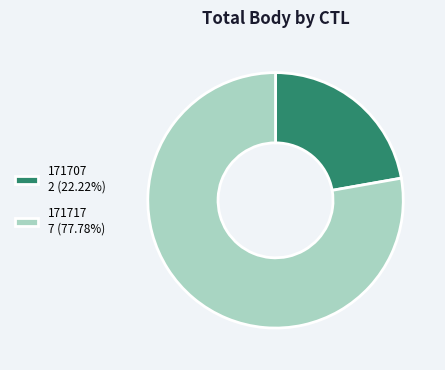

How many slices are in this pie chart?

2